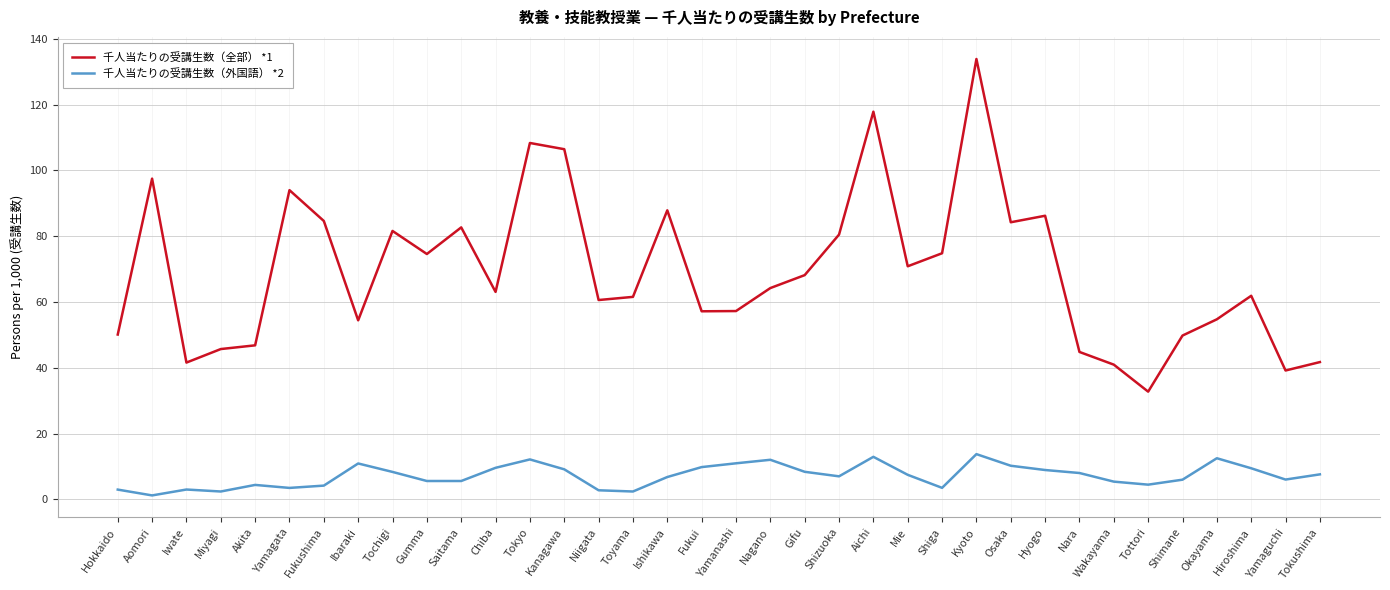

True or false: 千人当たりの受講生数（外国語） *2 and 千人当たりの受講生数（全部） *1 cross at least once.

False